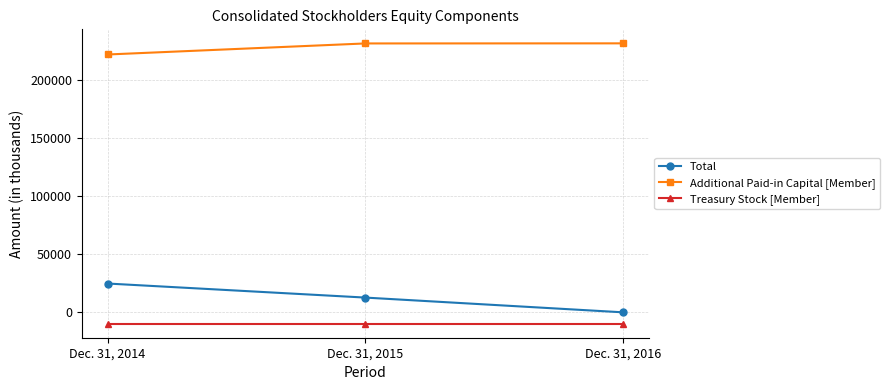

What is the maximum value shown in the chart?

231374